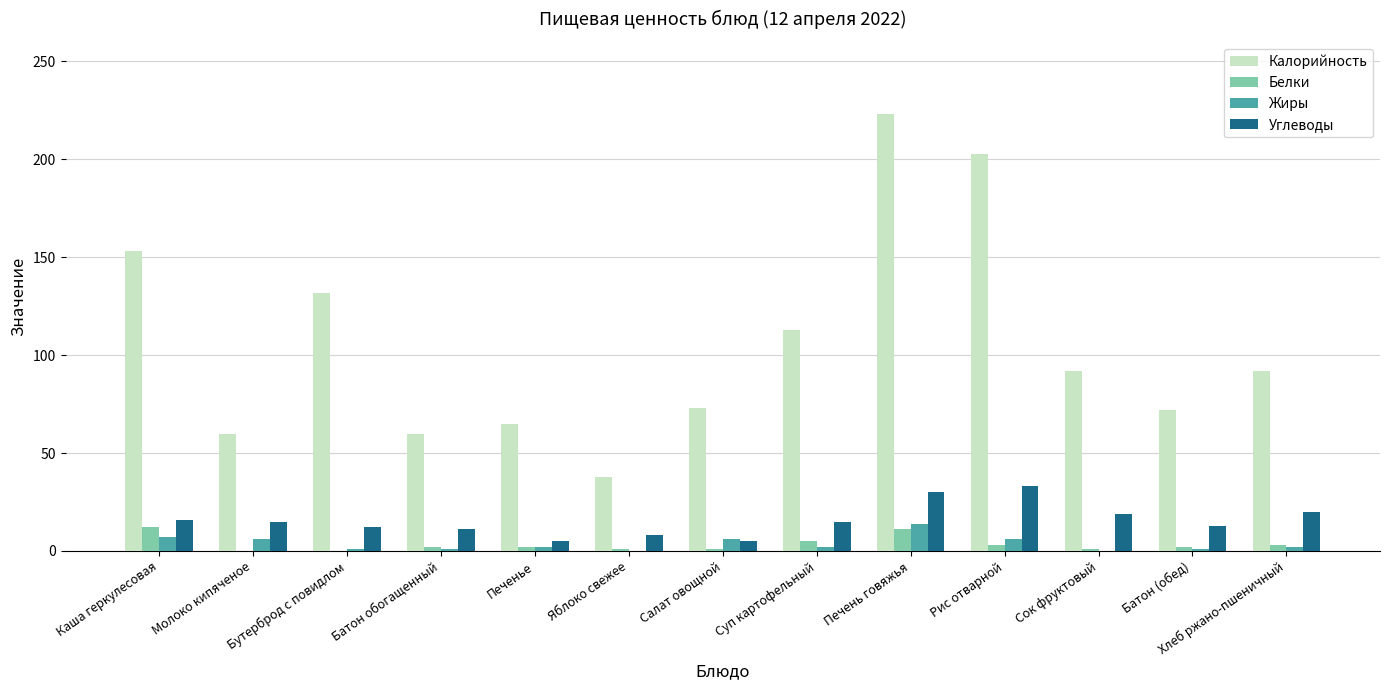

The Калорийность series shows 82 at Бутерброд с повидлом. True or false?

False